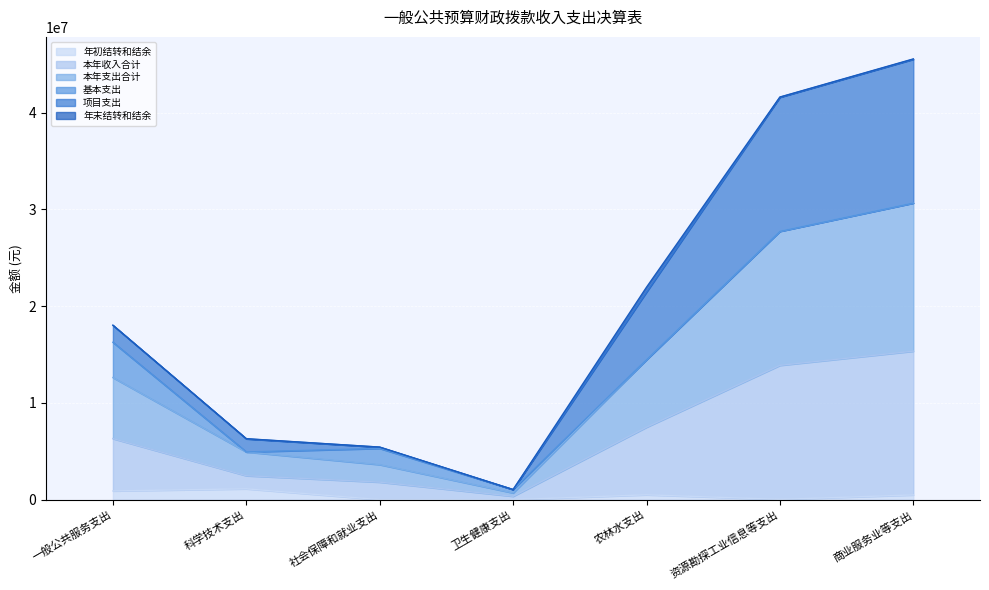

True or false: 年初结转和结余 and 本年收入合计 cross at least once.

False